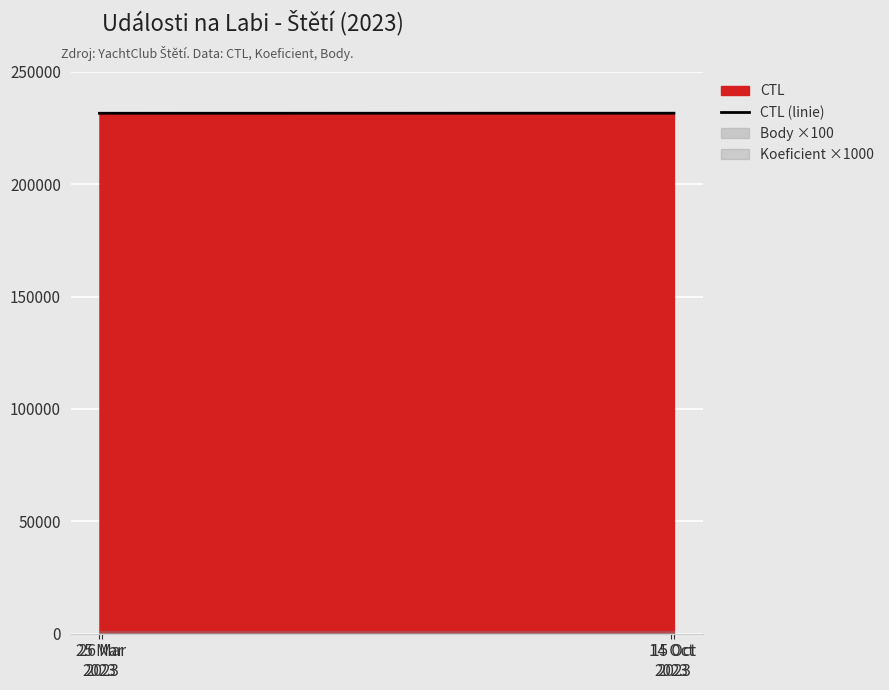

Reading right to left, list all the values displayed in this chart.

231630	231629	231602	231601